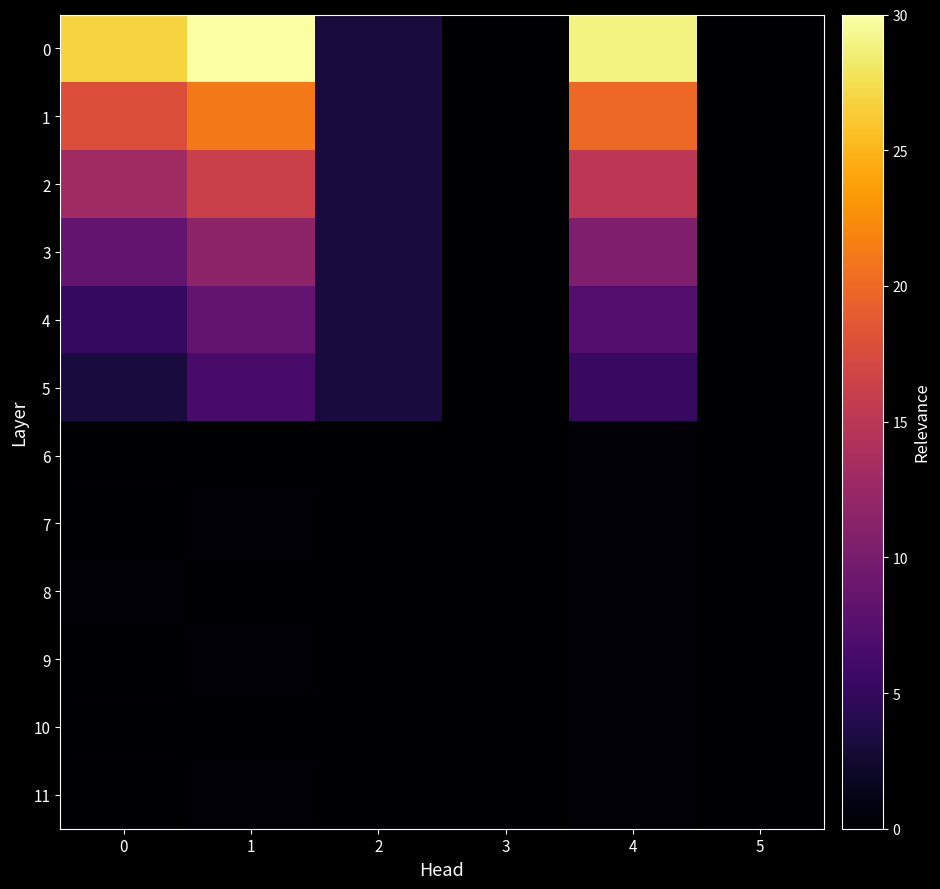

At how many categories does at least one series exceed 20?

3